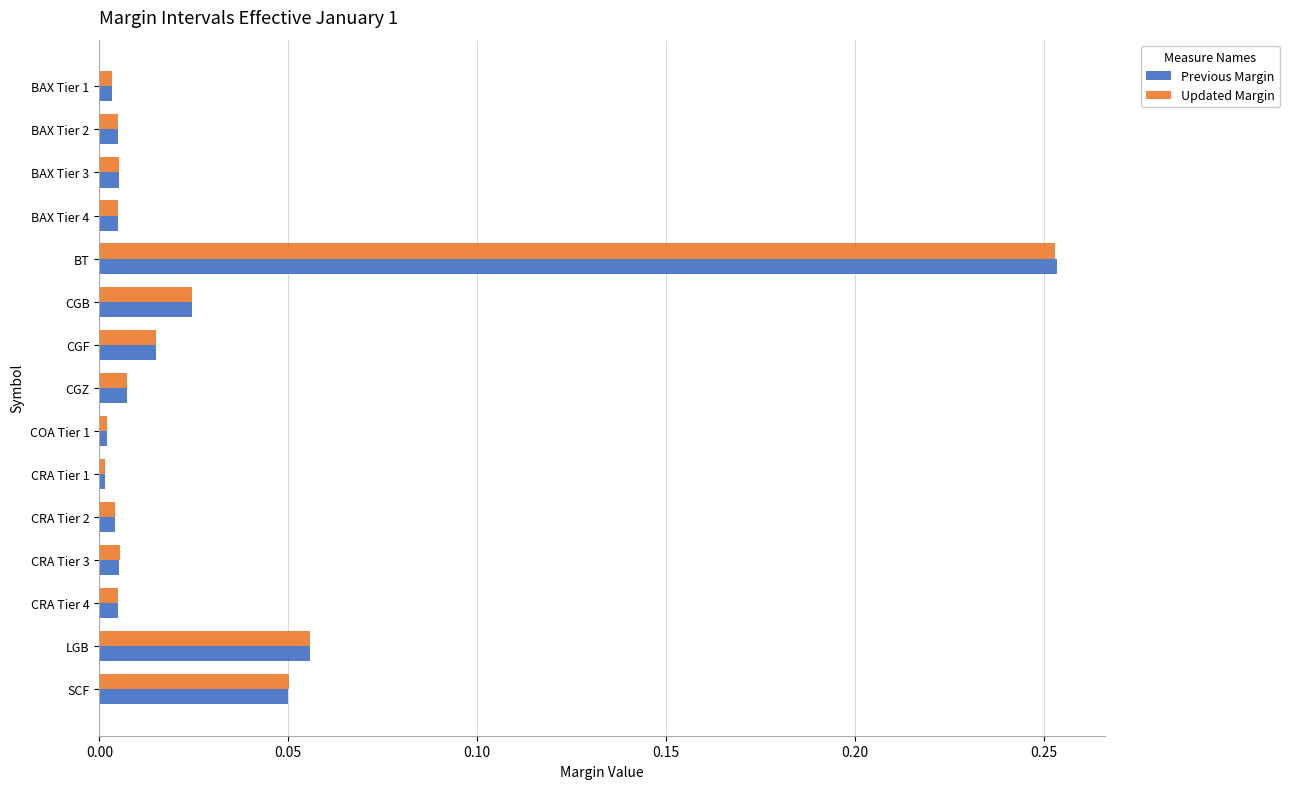

Is the value of Updated Margin at LGB greater than the value of Previous Margin at CGZ?

Yes